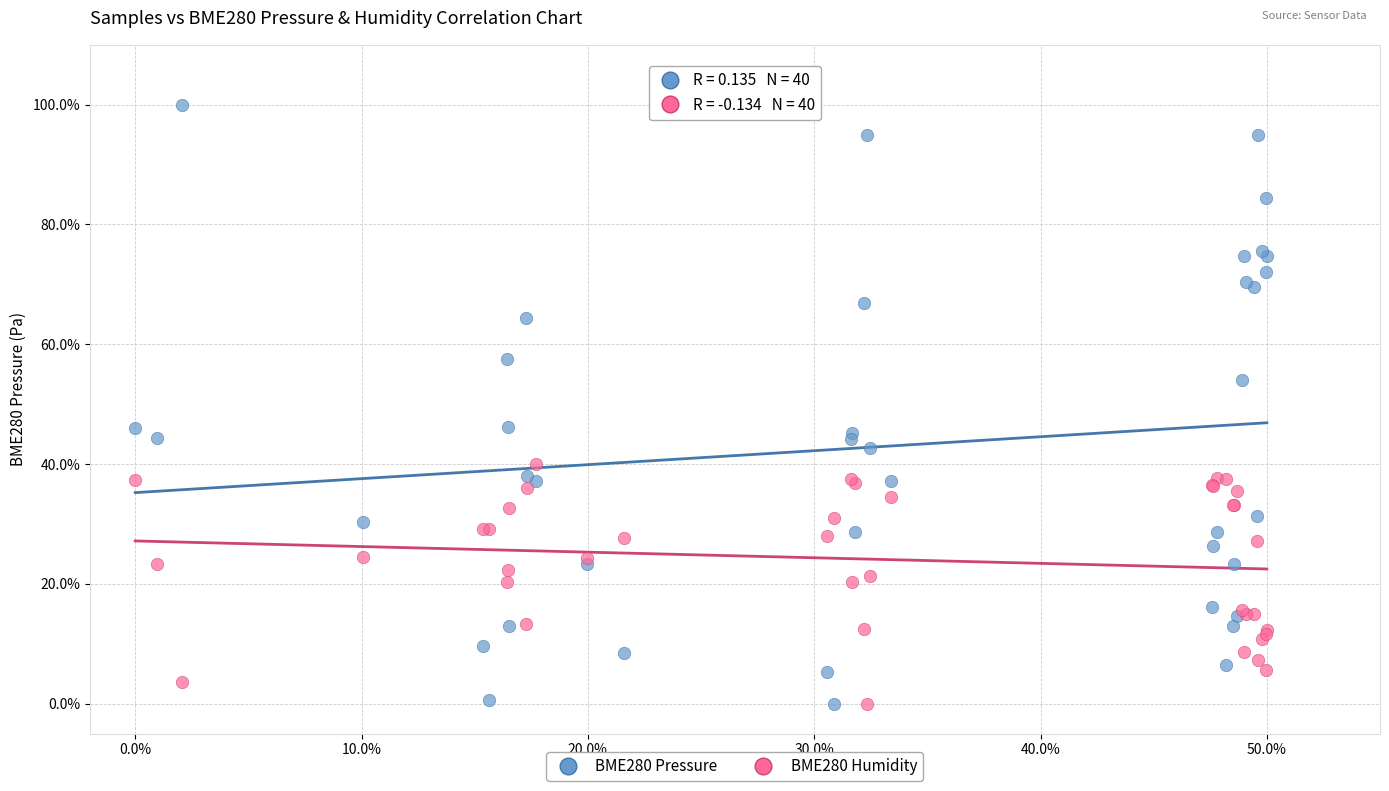

What are all the series names shown in the legend?

BME280 Pressure, BME280 Humidity